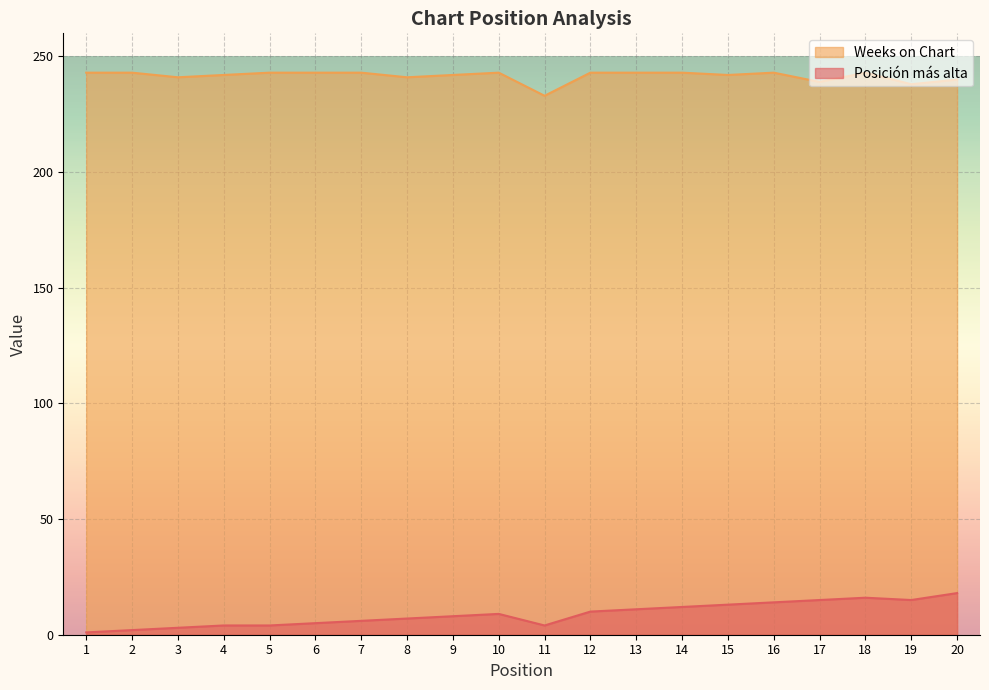

Where is the first local minimum for Posición más alta?

11